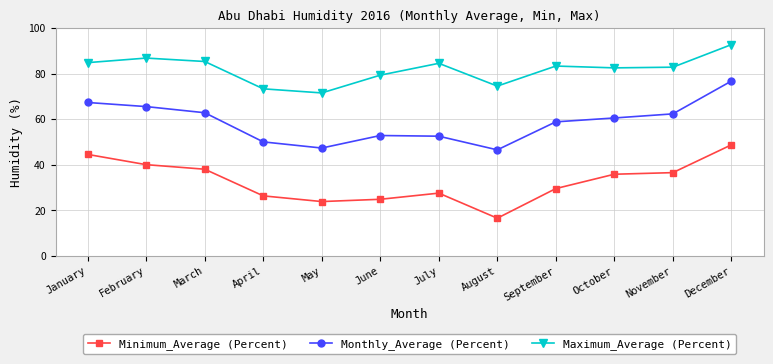

What is the difference between the Monthly_Average (Percent) values at August and November?

15.8